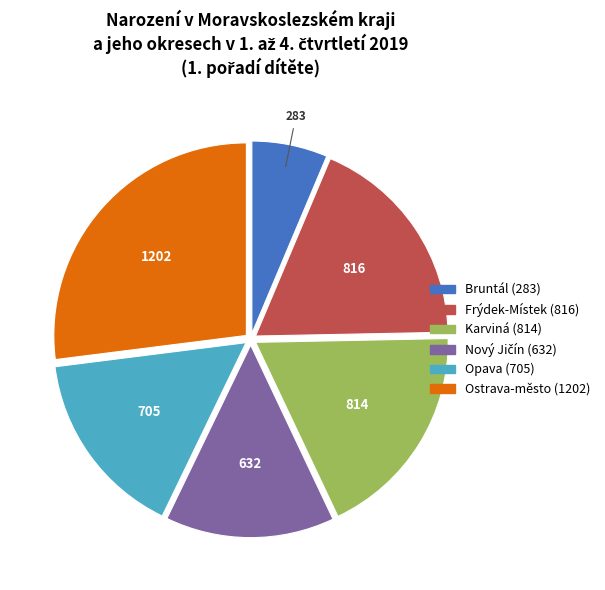

Does Bruntál account for over 50% of the chart?

No